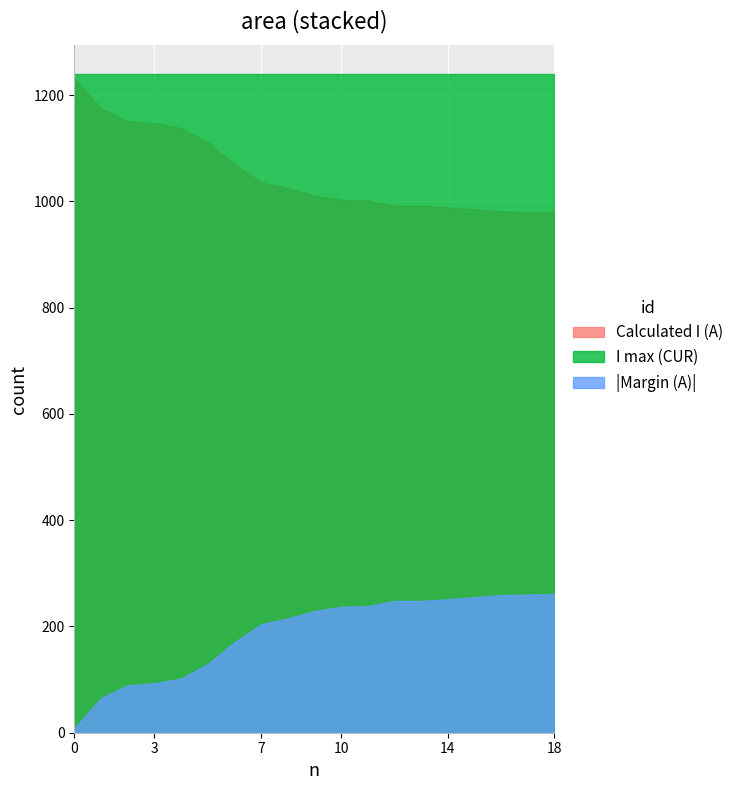

At how many categories does at least one series exceed -253?

19